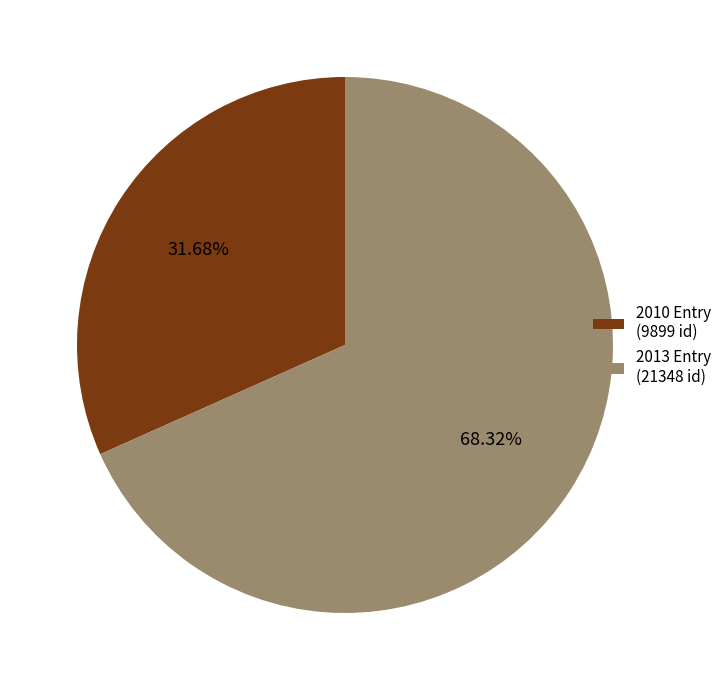

How many slices are in this pie chart?

2